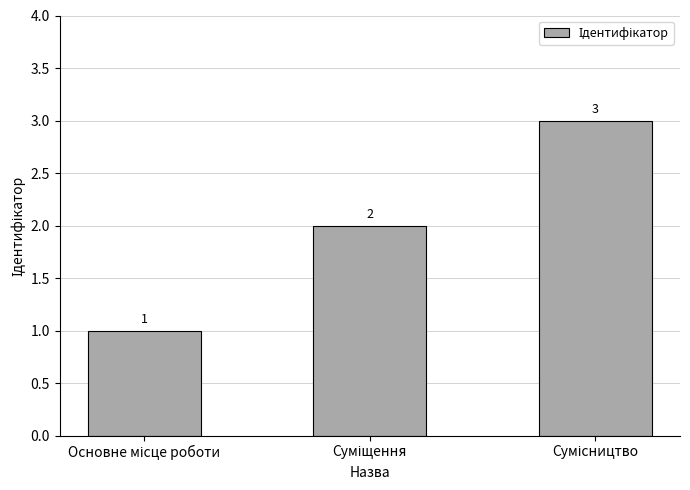

What is the value of the 3rd bar from the left?

3